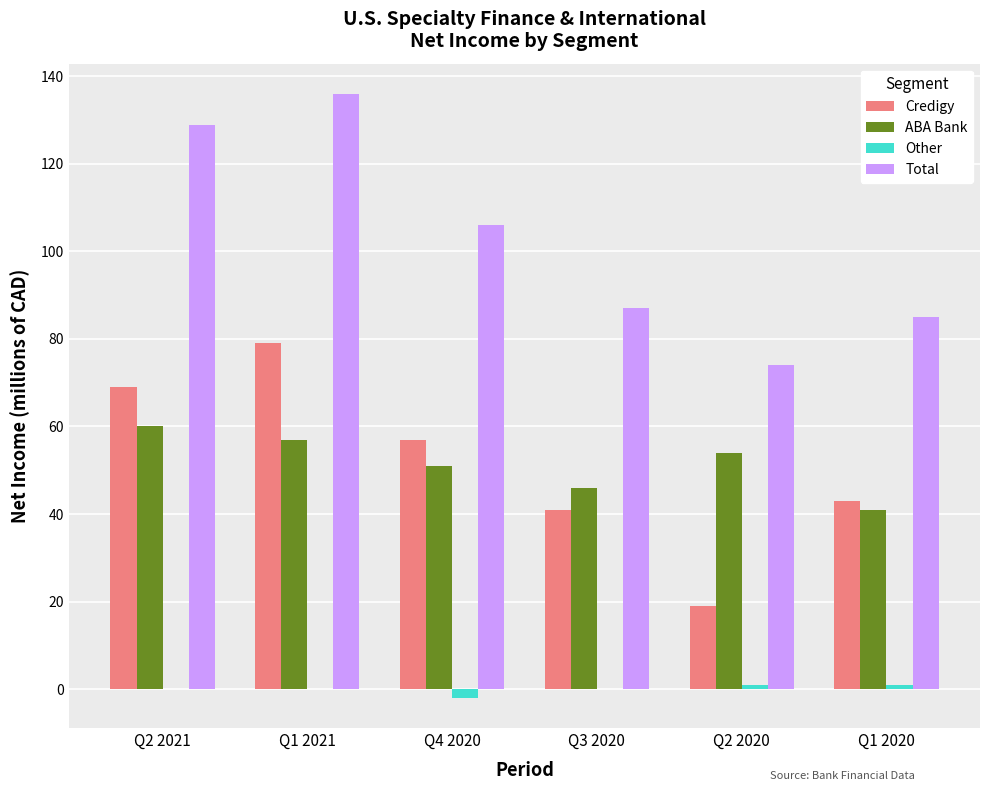

At which category is the sum across all series the highest?

Q1 2021